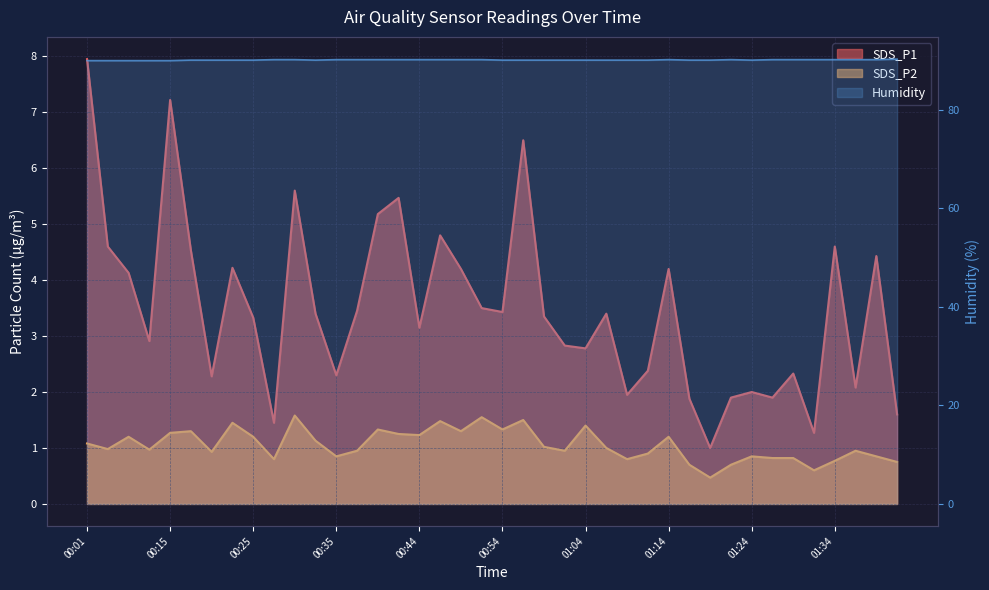

How many interior local peaks does the SDS_P1 series have?

12